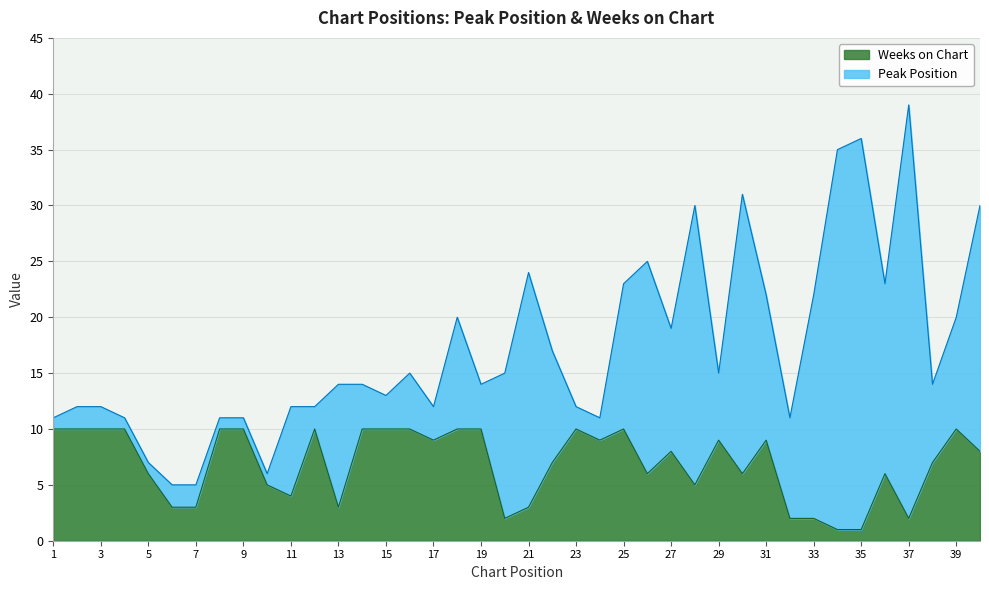

How many data points does each series have?

40